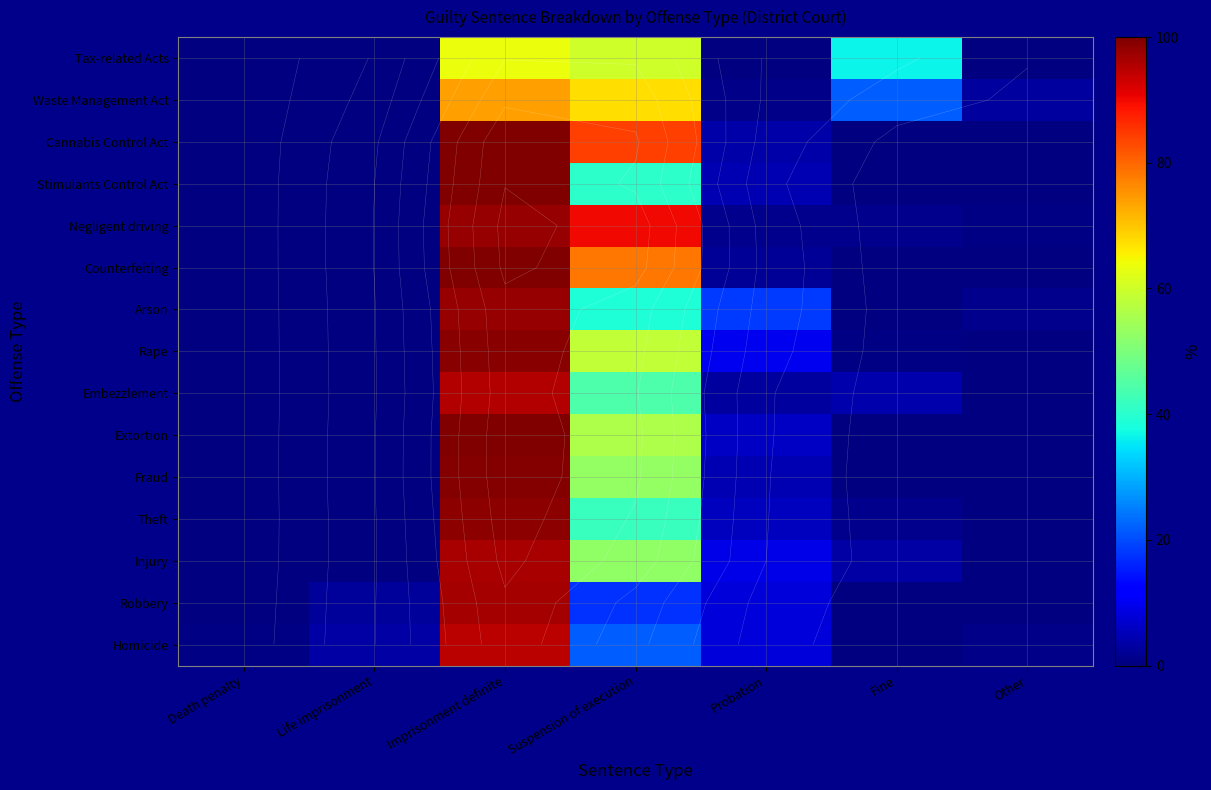

Rank the series by their maximum value, from lowest to highest.

Tax-related Acts, Waste Management Act, Homicide, Embezzlement, Injury, Robbery, Arson, Negligent driving, Theft, Rape, Fraud, Extortion, Counterfeiting, Stimulants Control Act, Cannabis Control Act